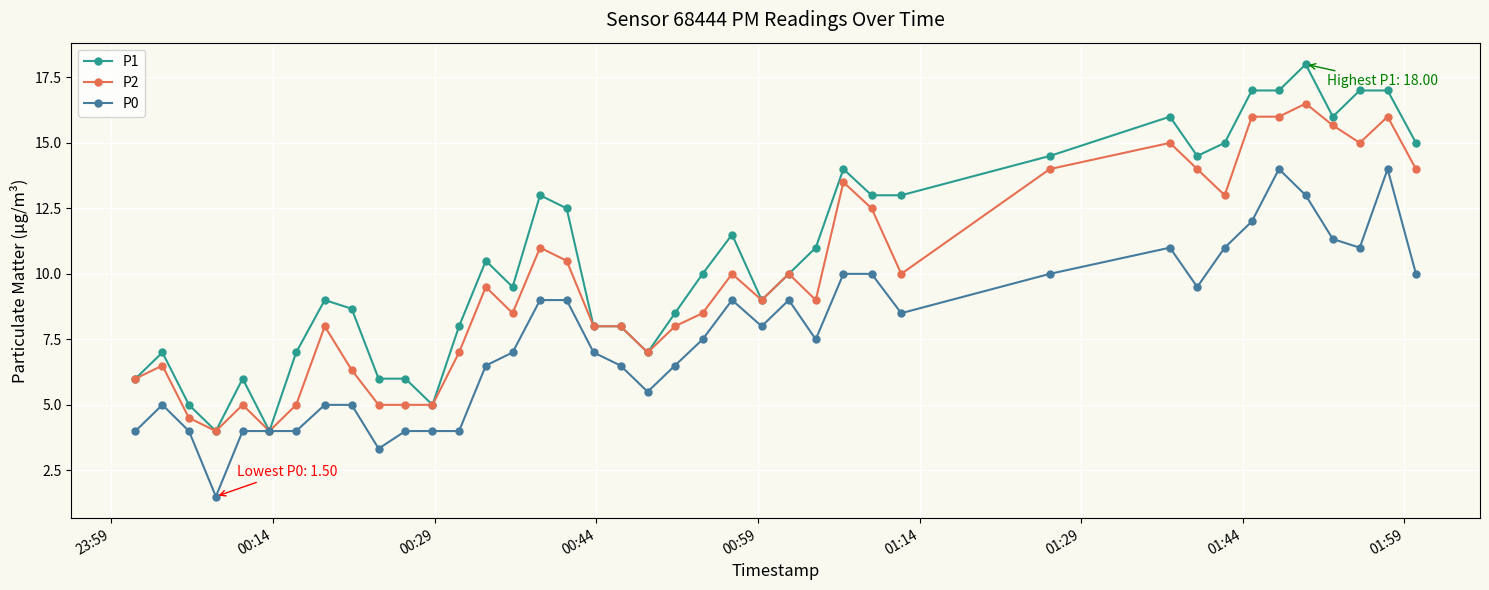

What are all the series names shown in the legend?

P1, P2, P0